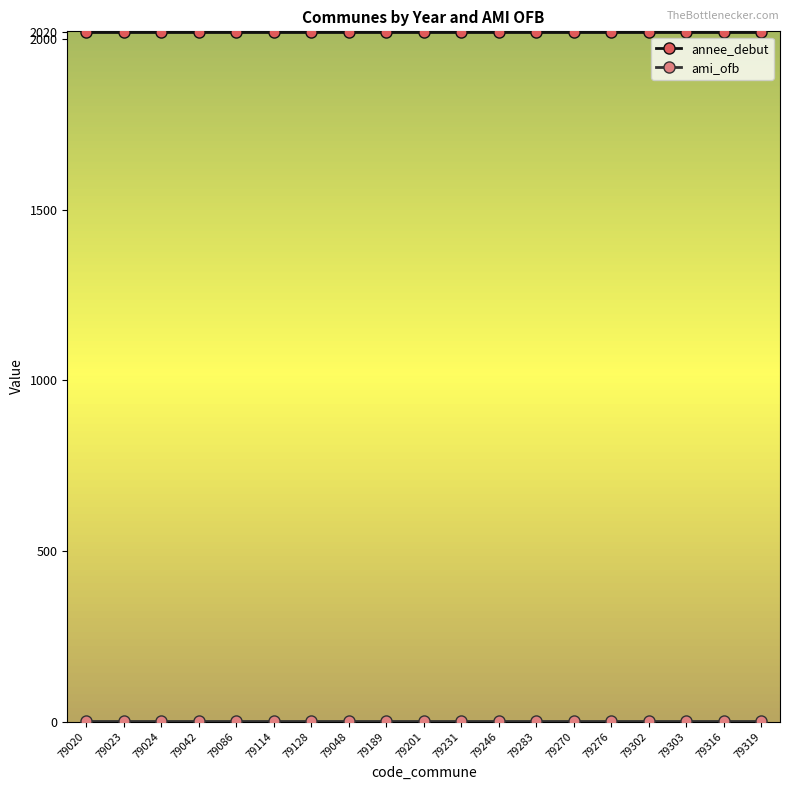

Which category has the lowest value across all series?

79020